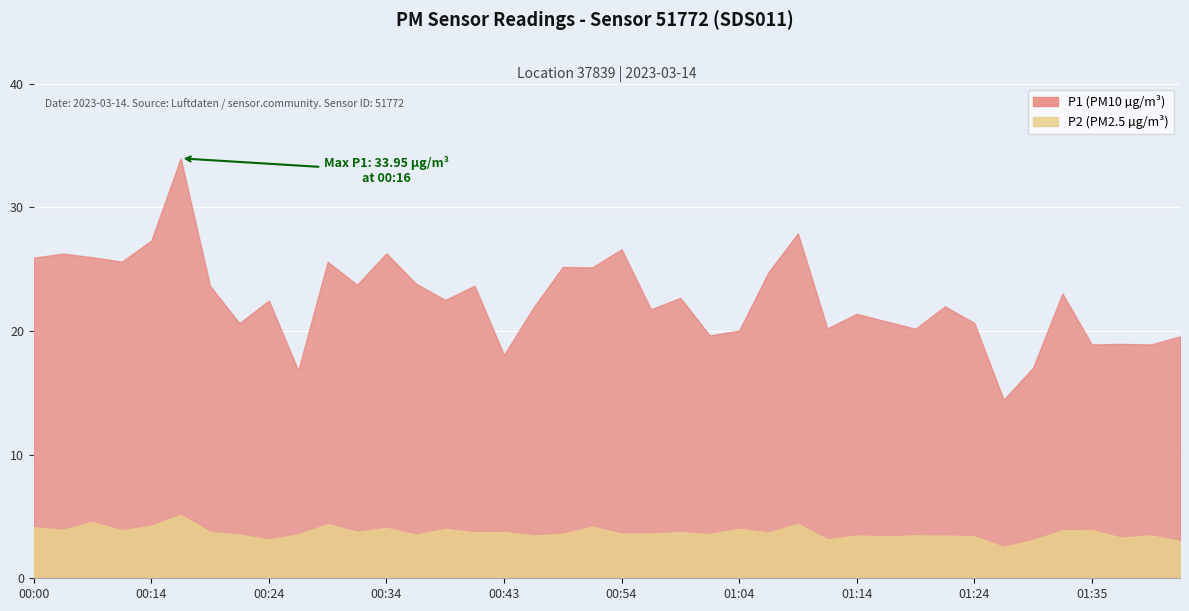

What is the difference between the maximum and minimum values in the P1 series?

19.5